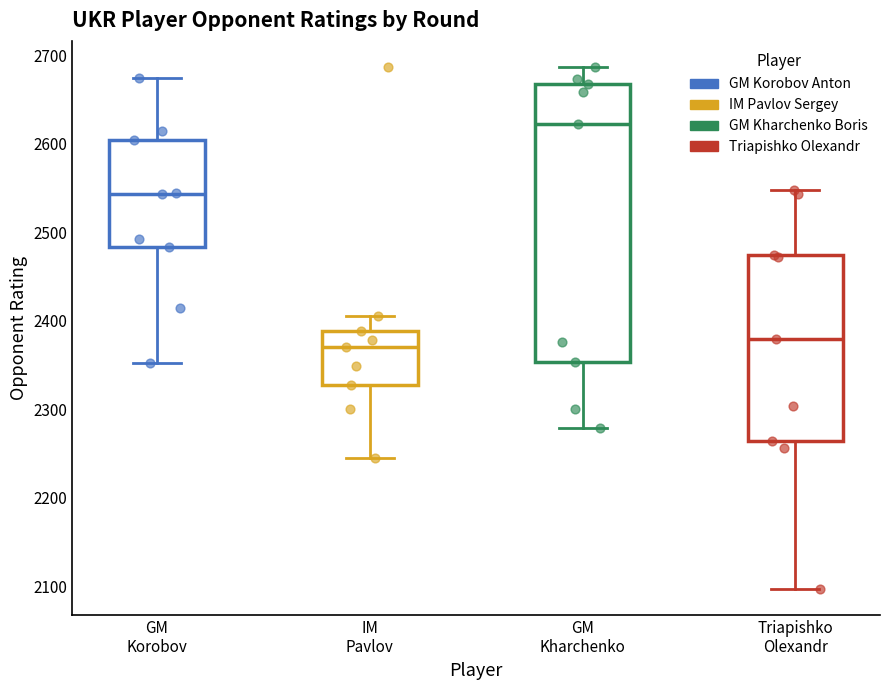

Where is the upper edge of the box for GM Korobov on the y-axis? The values are not printed on the chart, so give them approximately, as read against the axis.

2600